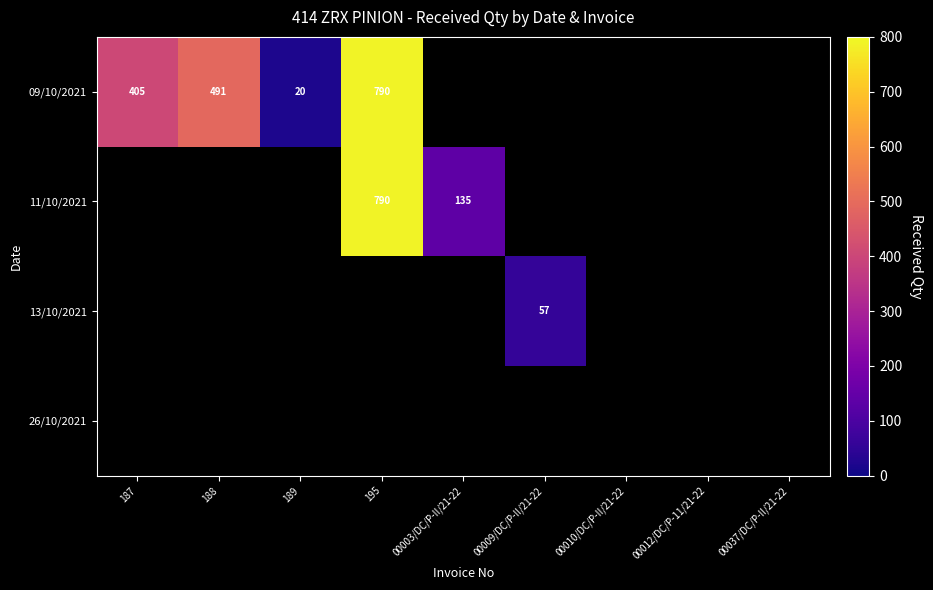

How many data points does each series have?

9